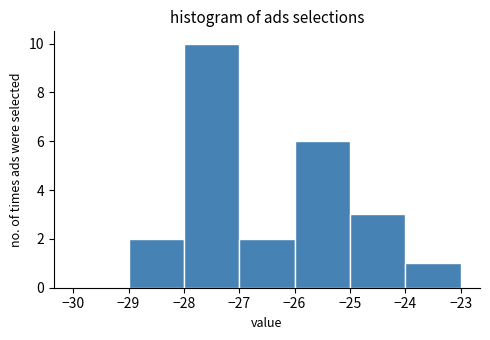

Reading left to right, list every bar in this chart as the range it spans on the x-axis followed by its height. The values are not printed on the chart, so give them approximately, as read against the axis.

-30 to -29: 0
-29 to -28: 2
-28 to -27: 10
-27 to -26: 2
-26 to -25: 6
-25 to -24: 3
-24 to -23: 1